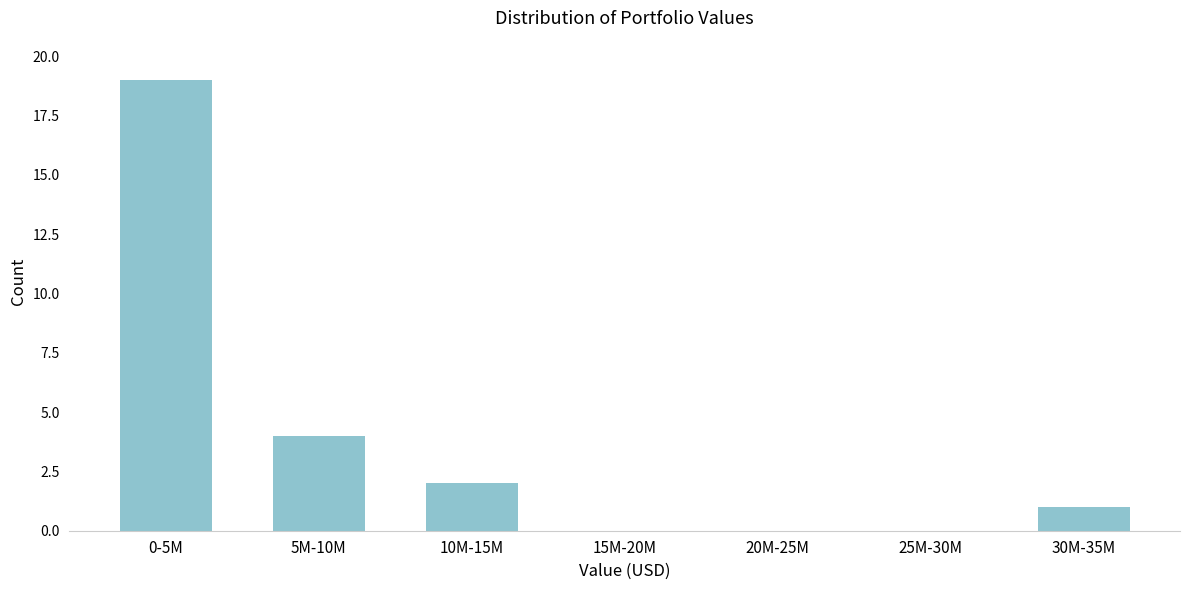

Reading left to right, list all the values displayed in this chart.

0-5M=19	5M-10M=4	10M-15M=2	15M-20M=0	20M-25M=0	25M-30M=0	30M-35M=1